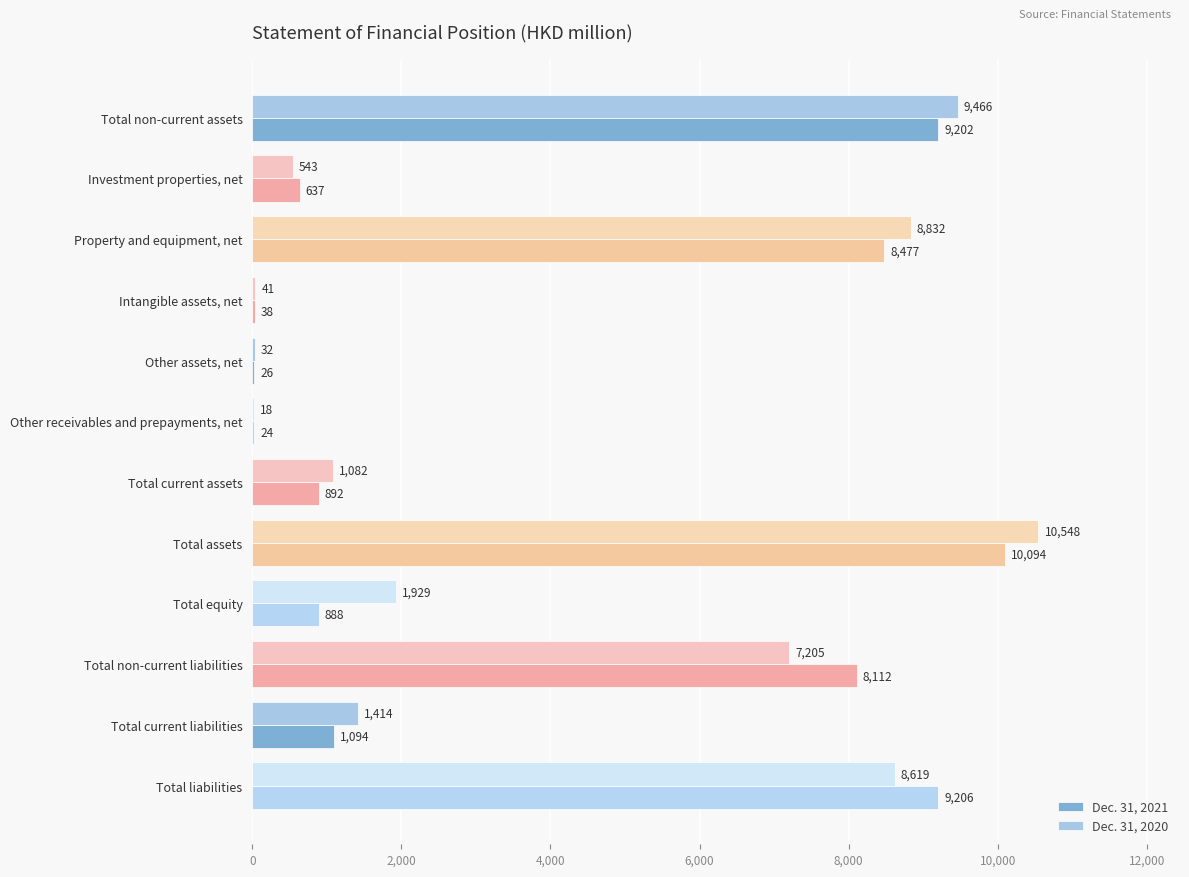

What is the maximum value for Dec. 31, 2021?

10094